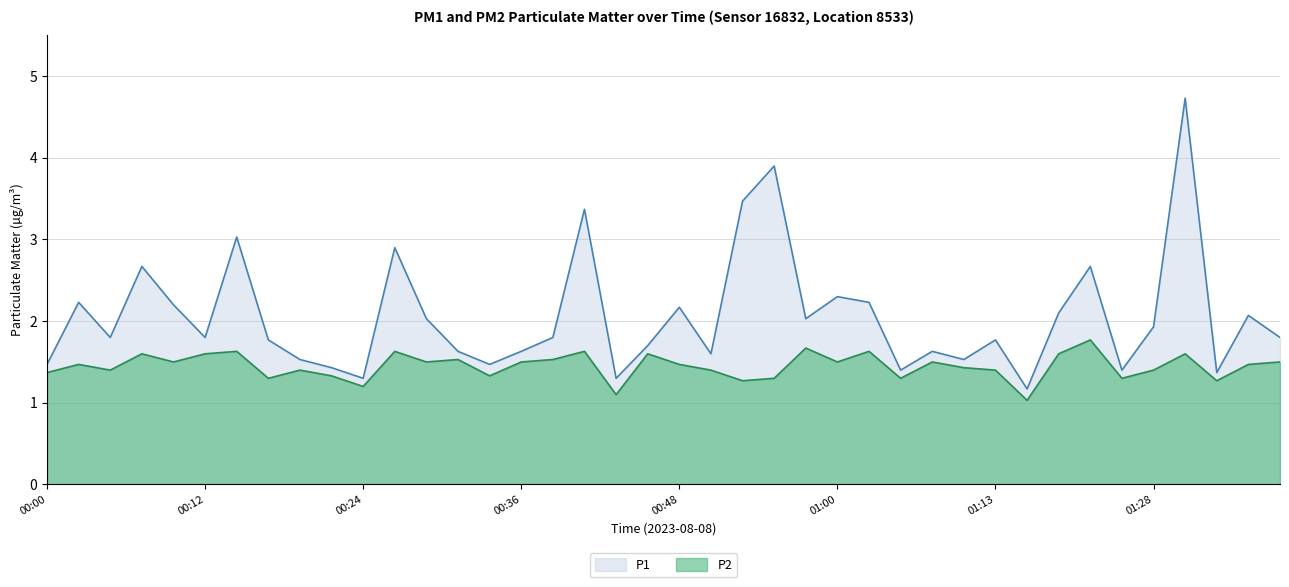

At which category does the chart reach its peak across all series?

01:30